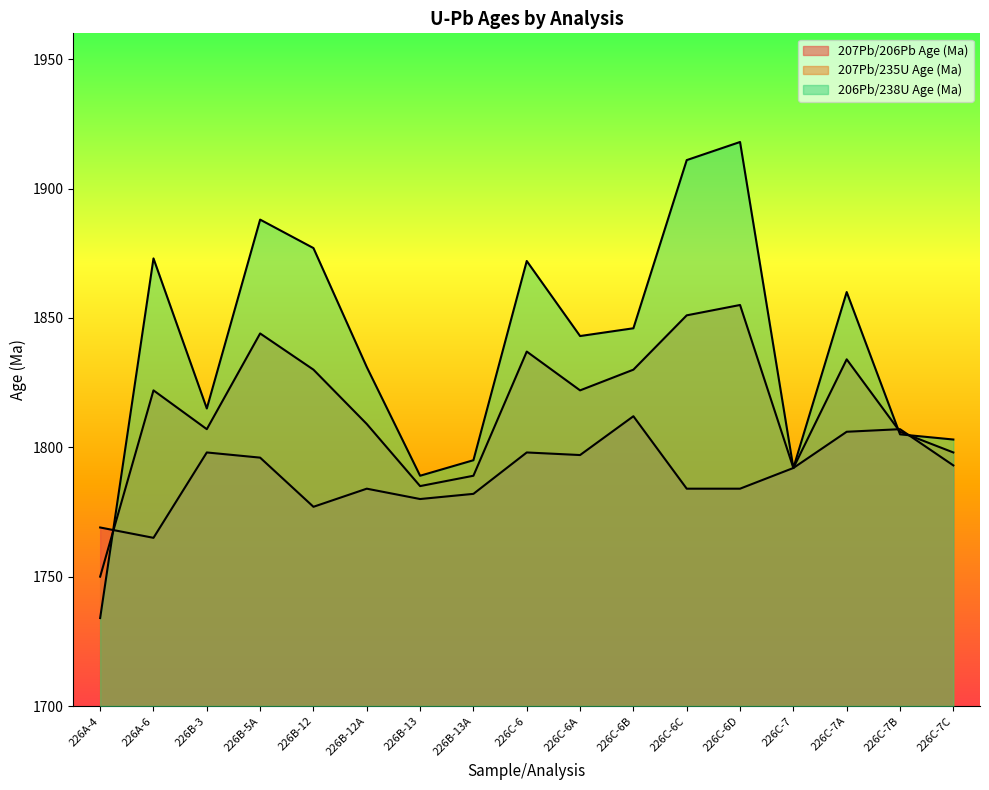

What is the minimum value shown in the chart?

1734